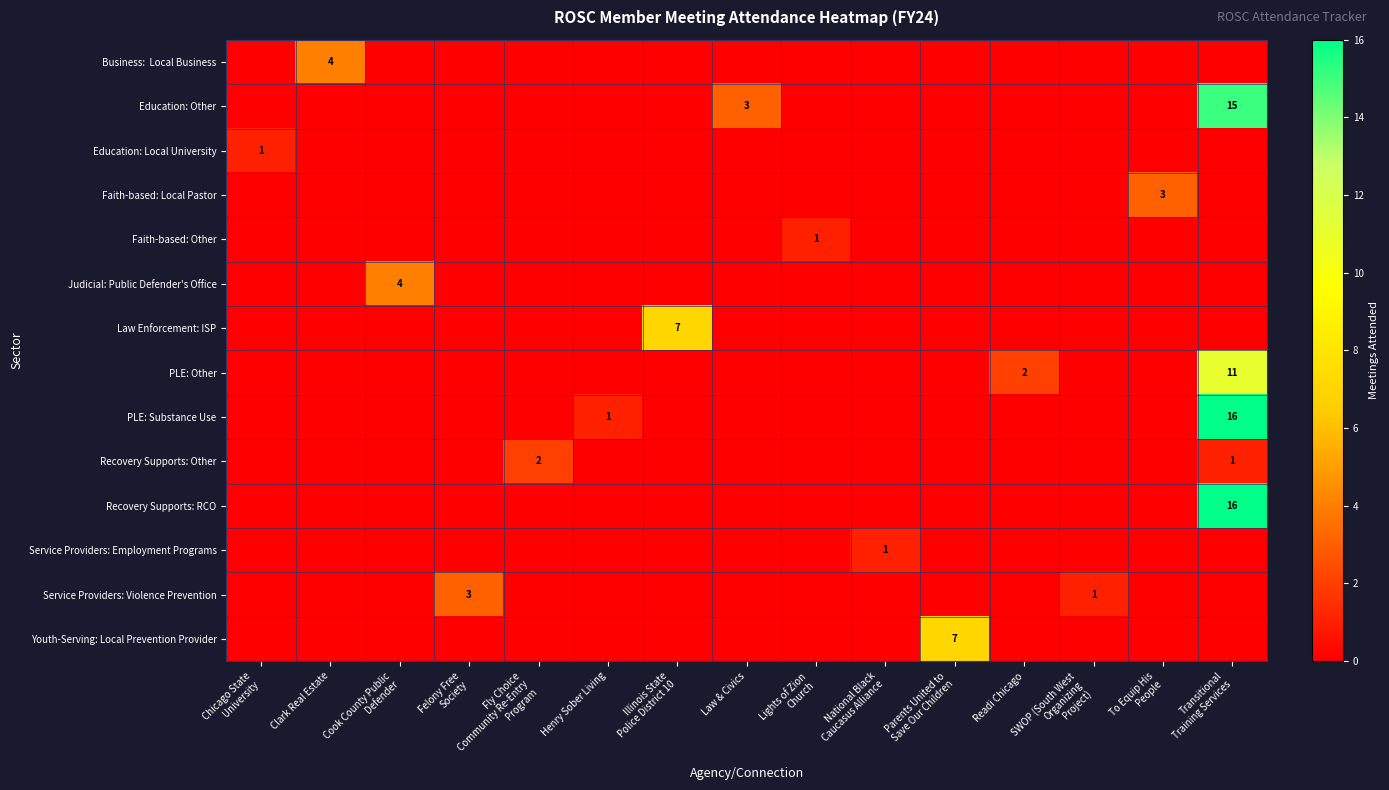

At which category is the sum across all series the highest?

Transitional
Training Services